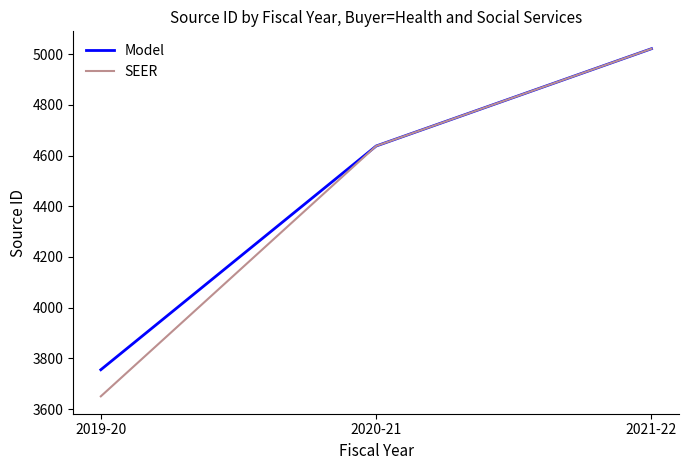

What is the total value across all series at 2019-20?

7405